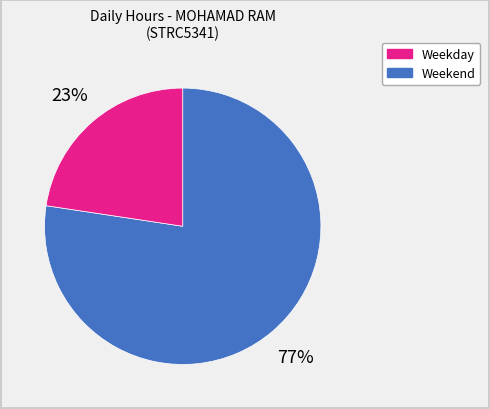

Does any single category account for the majority?

Yes